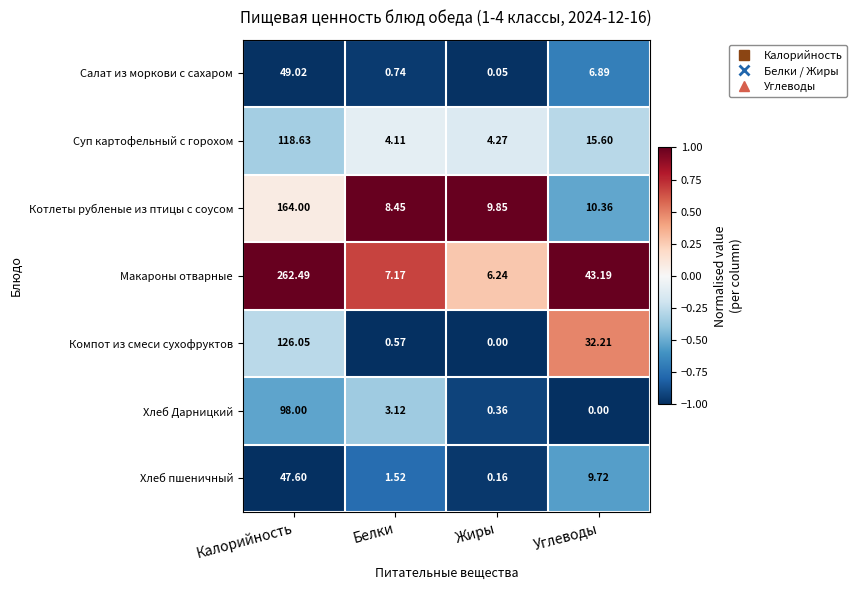

At which label is Котлеты рубленые из птицы с соусом closest to 86?

Углеводы